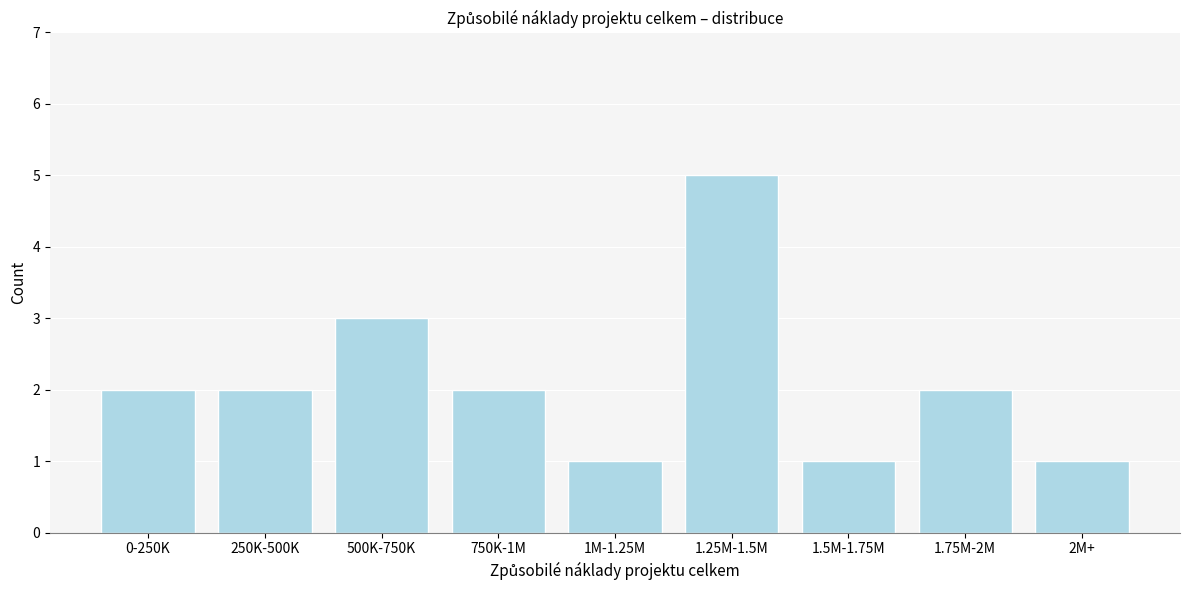

Reading left to right, what are all the values shown in this chart?

0-250K=2	250K-500K=2	500K-750K=3	750K-1M=2	1M-1.25M=1	1.25M-1.5M=5	1.5M-1.75M=1	1.75M-2M=2	2M+=1